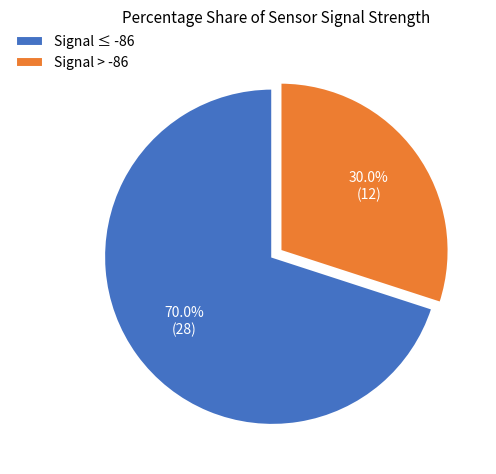

How much of the chart is everything except Signal > -86?

70.0%